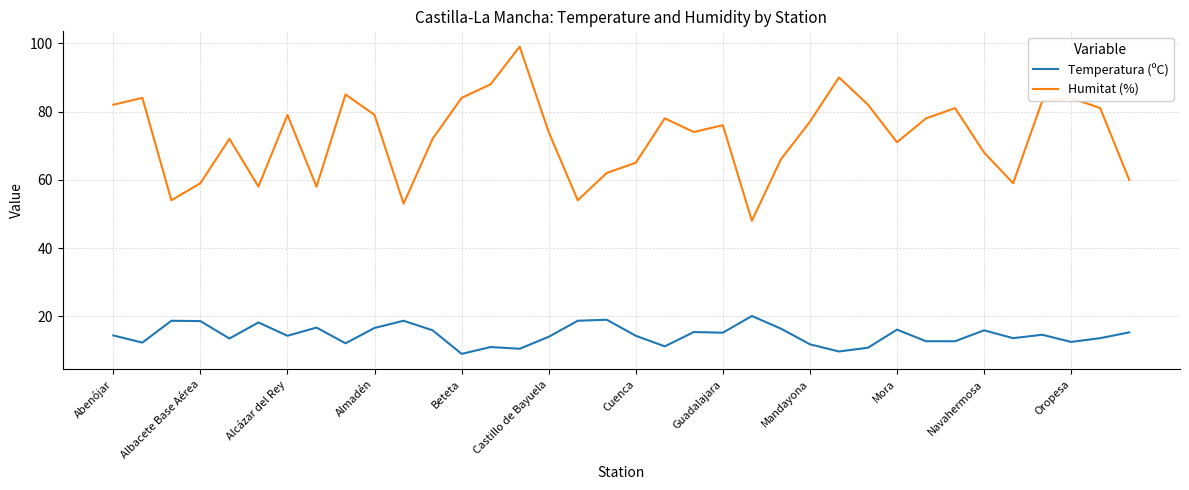

List the series in order of their peak value, highest first.

Humitat (%), Temperatura (ºC)